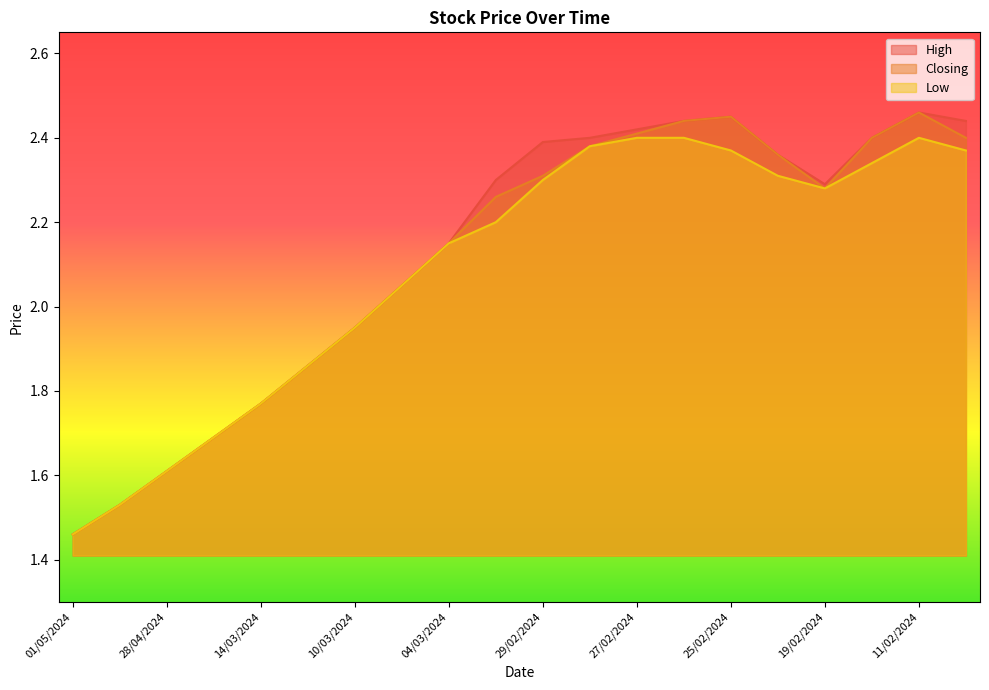

What is the total value across all series at 10/03/2024?

5.8